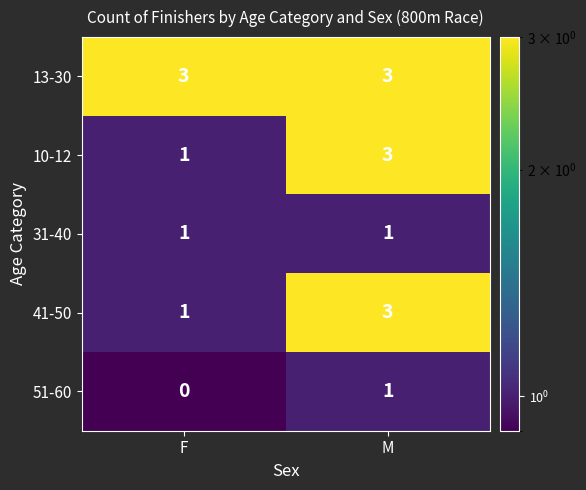

Is it true that 10-12 equals 1 at F?

True